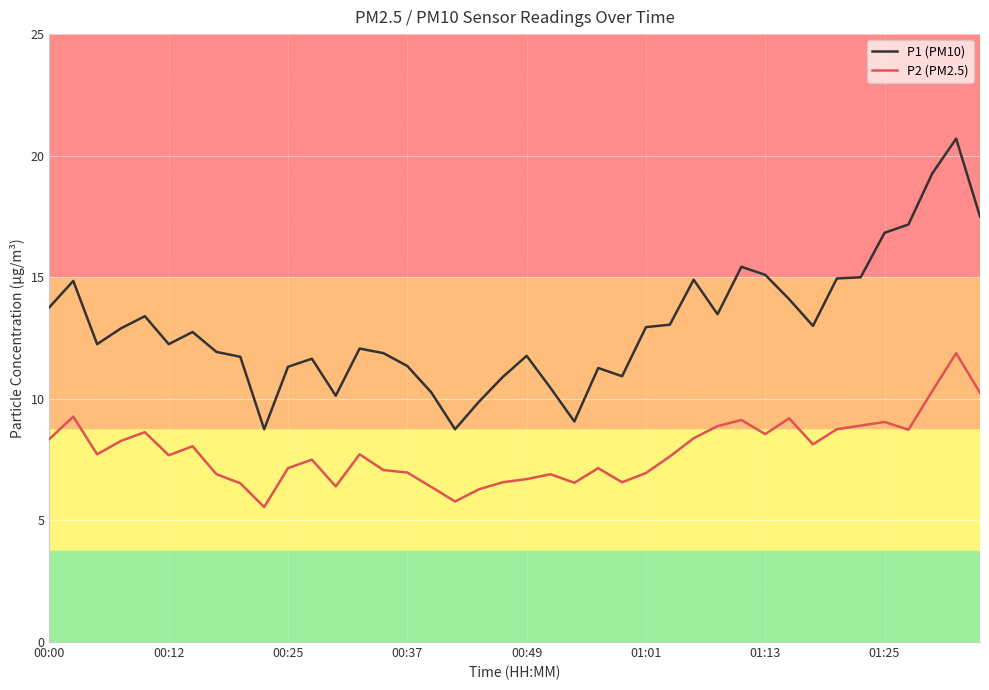

Which series has the largest total across all categories?

P1 (PM10)